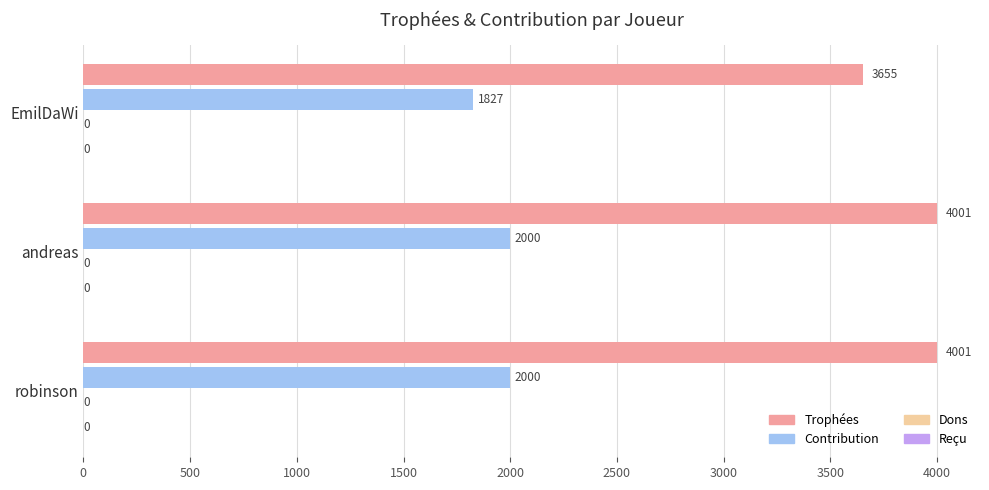

Is it true that Trophées equals 4001 at robinson?

True